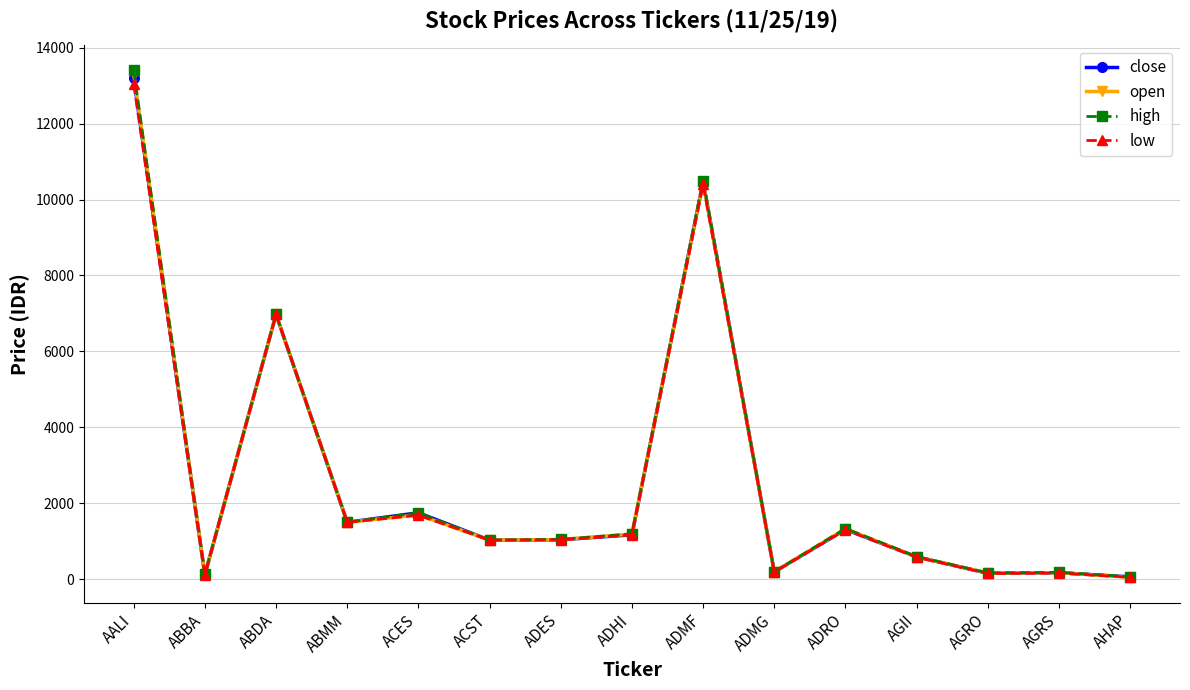

What is the spread (max minus min) of values at ADHI?

25